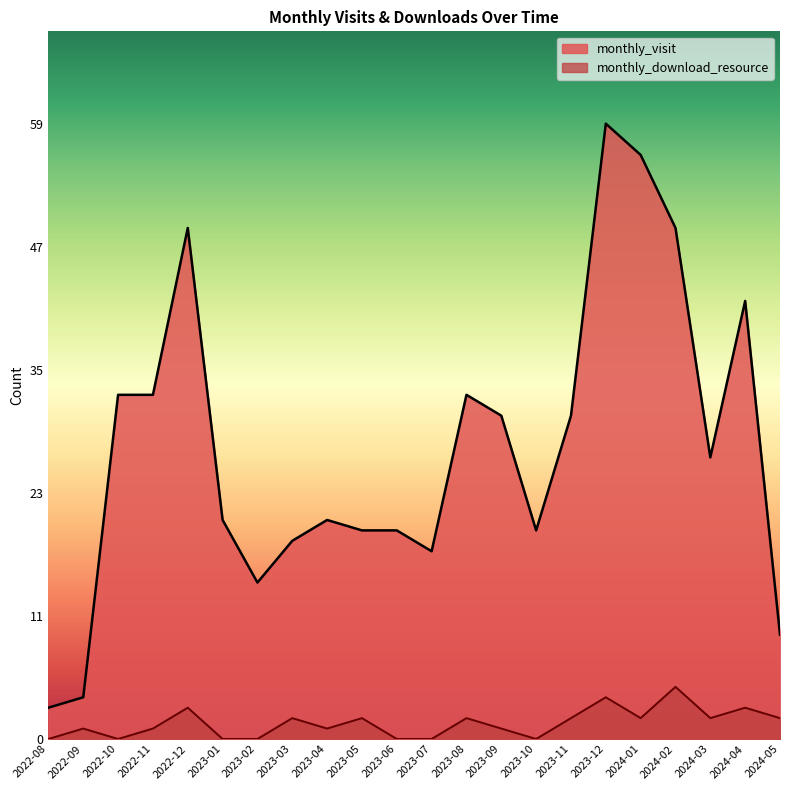

Reading left to right, list all the values displayed in this chart.

monthly_visit: 2022-08=3	2022-09=4	2022-10=33	2022-11=33	2022-12=49	2023-01=21	2023-02=15	2023-03=19	2023-04=21	2023-05=20	2023-06=20	2023-07=18	2023-08=33	2023-09=31	2023-10=20	2023-11=31	2023-12=59	2024-01=56	2024-02=49	2024-03=27	2024-04=42	2024-05=10
monthly_download_resource: 2022-08=0	2022-09=1	2022-10=0	2022-11=1	2022-12=3	2023-01=0	2023-02=0	2023-03=2	2023-04=1	2023-05=2	2023-06=0	2023-07=0	2023-08=2	2023-09=1	2023-10=0	2023-11=2	2023-12=4	2024-01=2	2024-02=5	2024-03=2	2024-04=3	2024-05=2